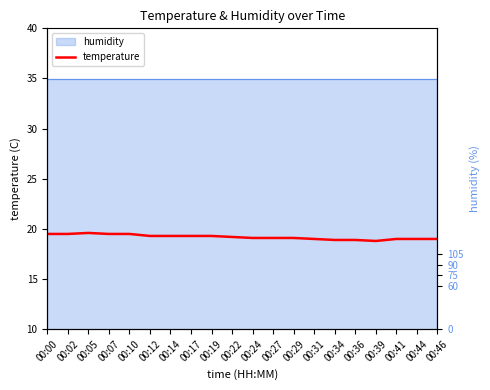

At which label does the data first exceed 19?

00:00